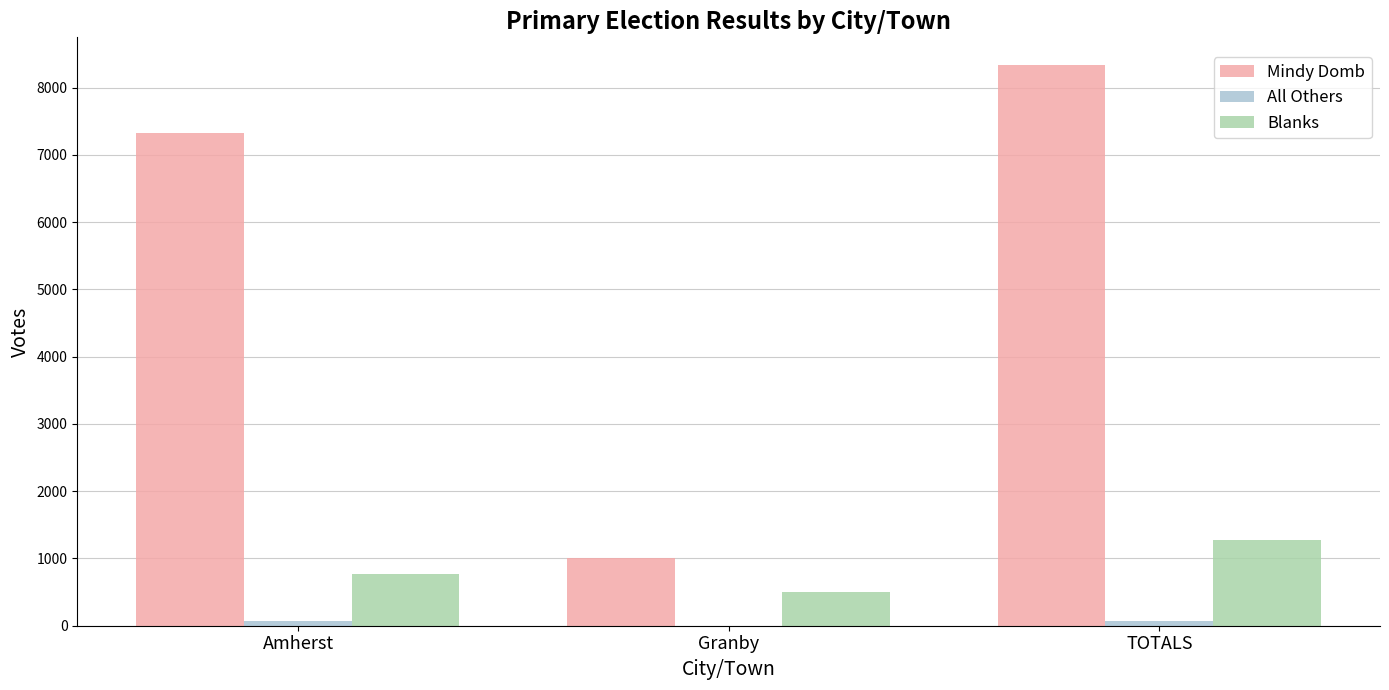

Are the bars horizontal?

No